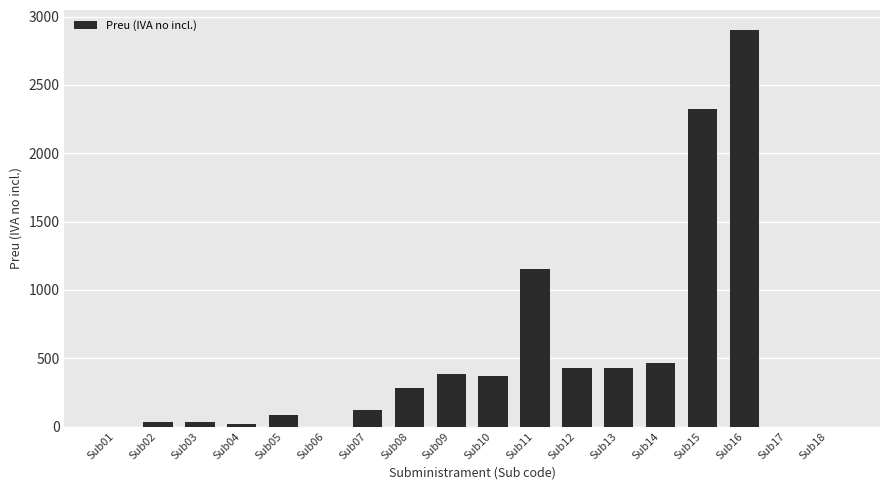

At which label is the value closest to 1451?

Sub11